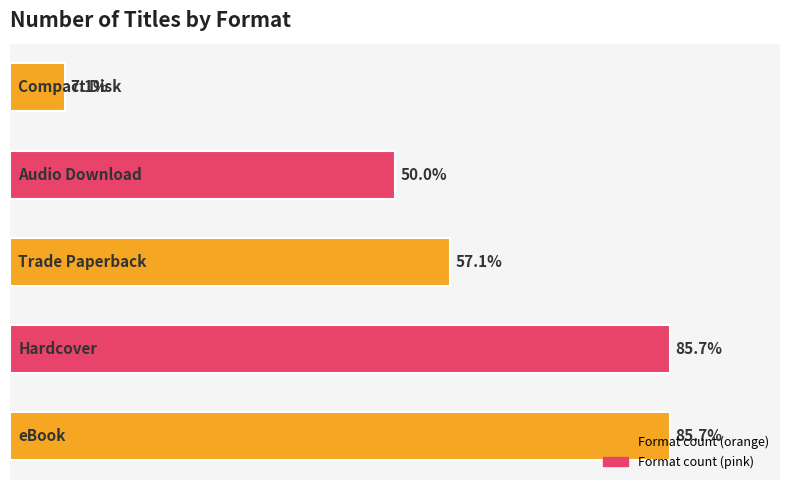

Does the chart contain any negative values?

No